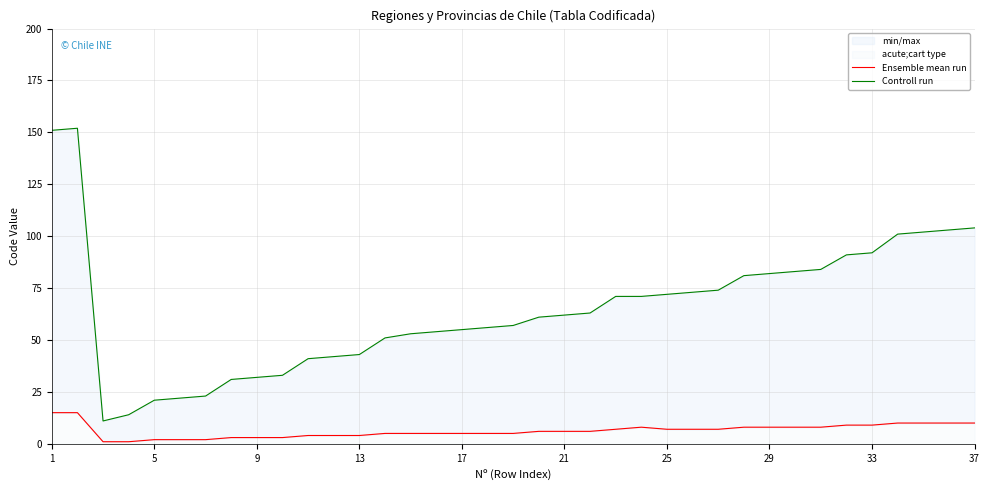

What is the sum of the Ensemble mean run values at 34 and 12?

14